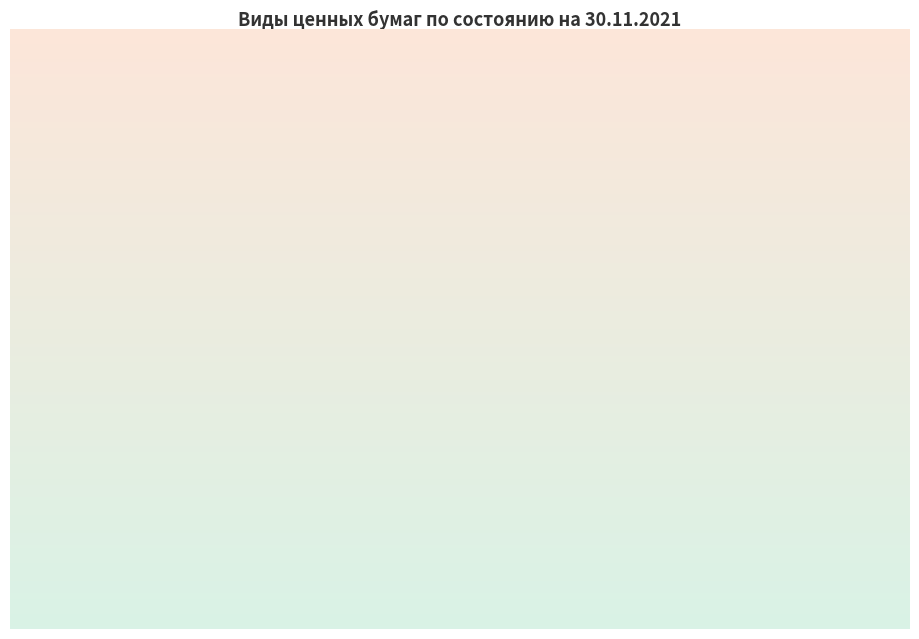

Rank the categories by value from highest to lowest.

акции, долговые ценные бумаги, государственные ценные бумаги